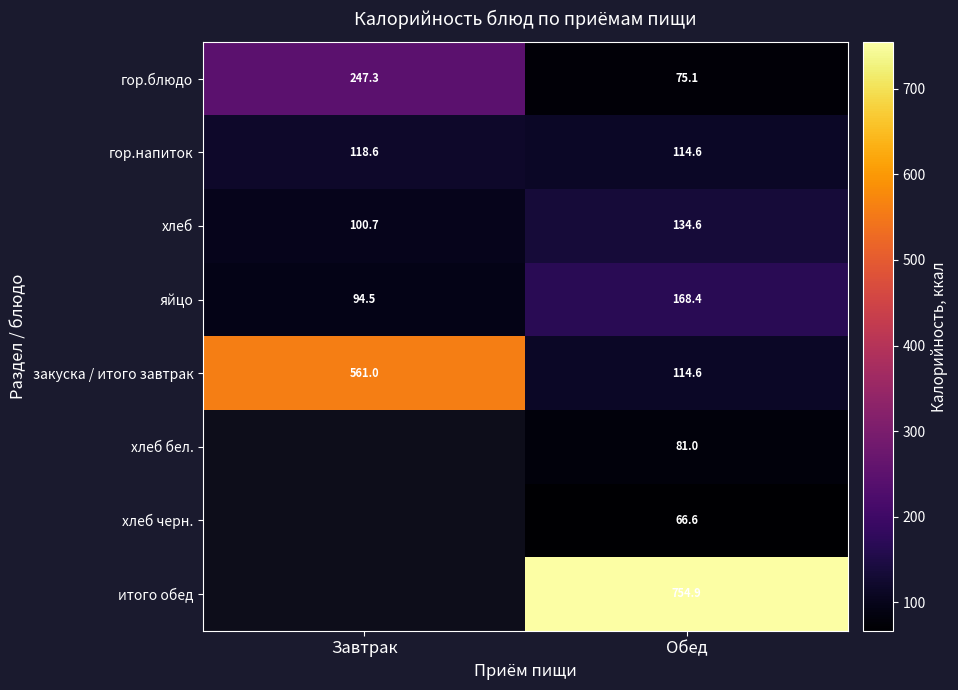

How many values in the яйцо series are below 168?

1